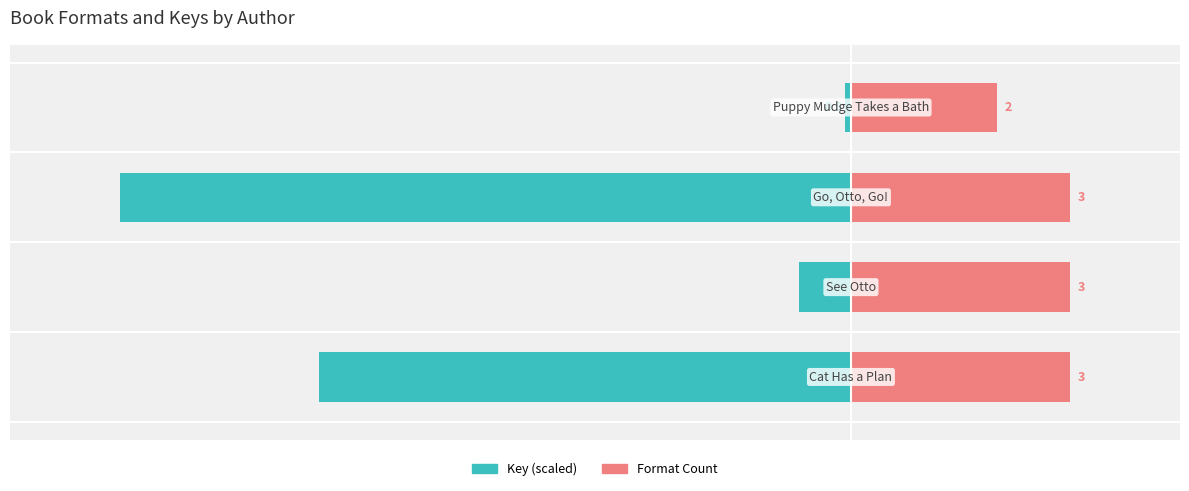

Which has a higher value, −60 or −80?

−60